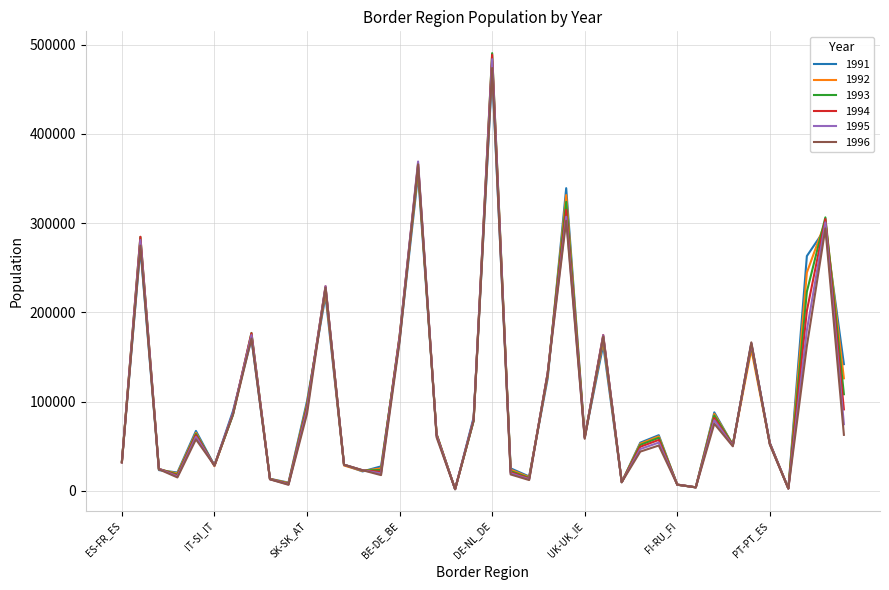

What is the greatest value displayed?

490539